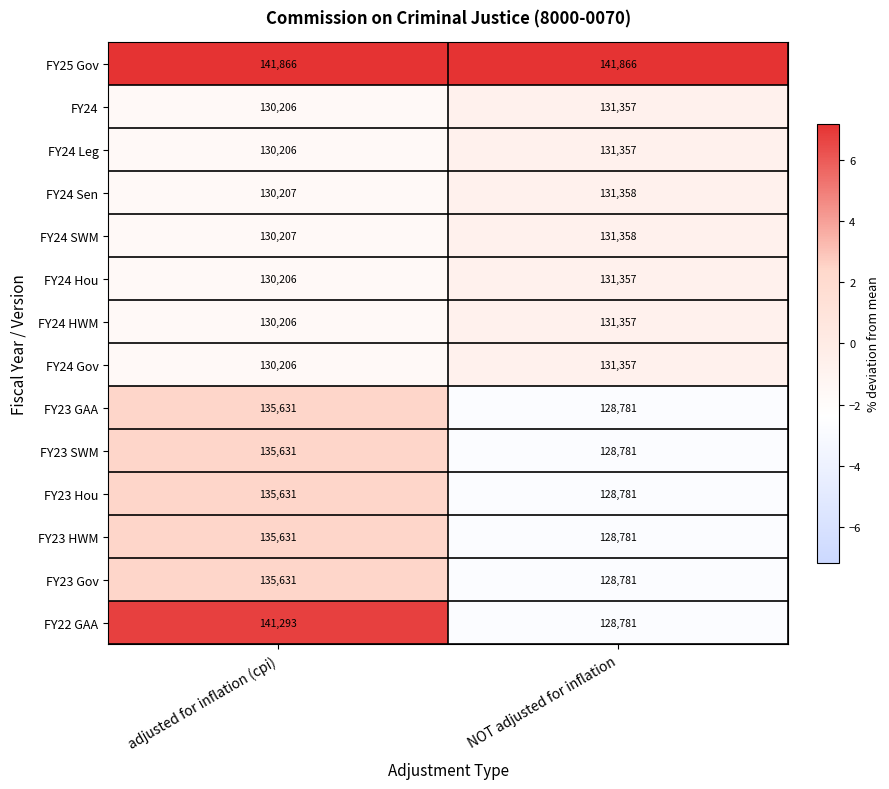

At which label does FY24 Hou reach its minimum?

adjusted for inflation (cpi)